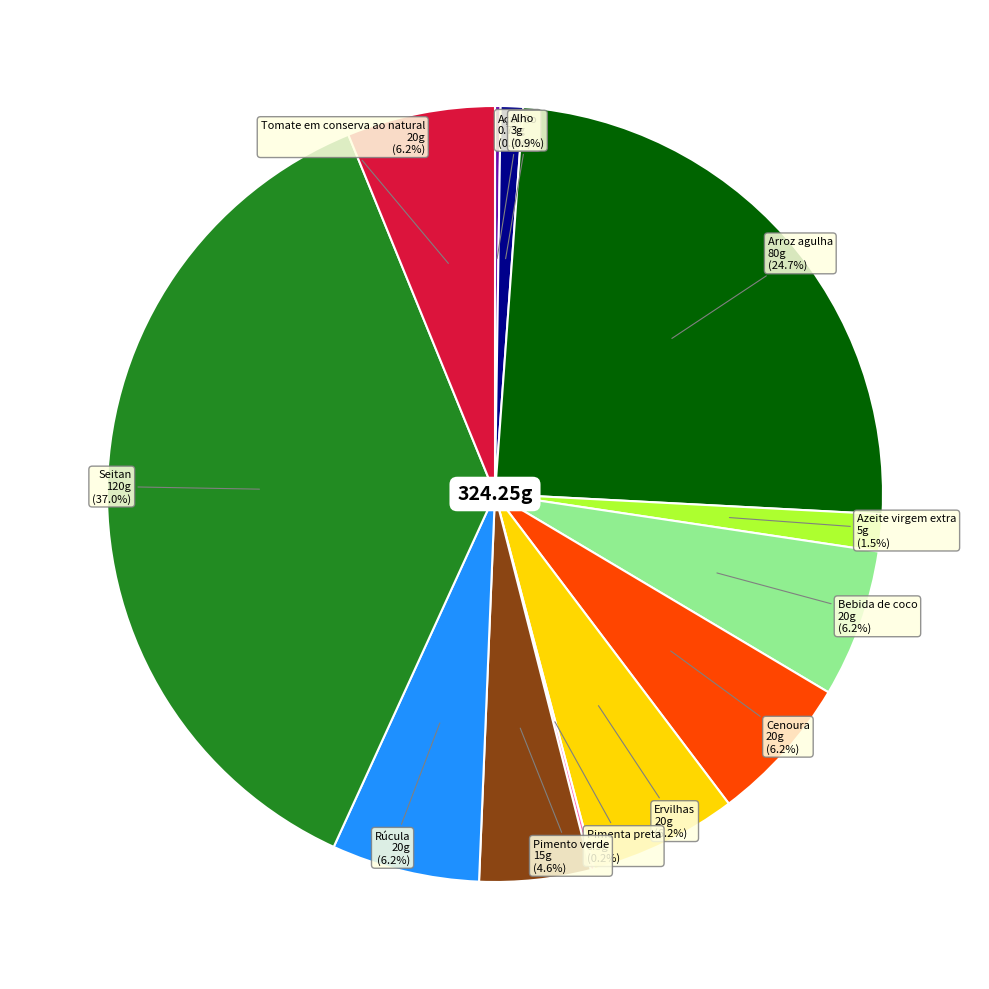

Is there any slice that represents more than half of the pie?

No